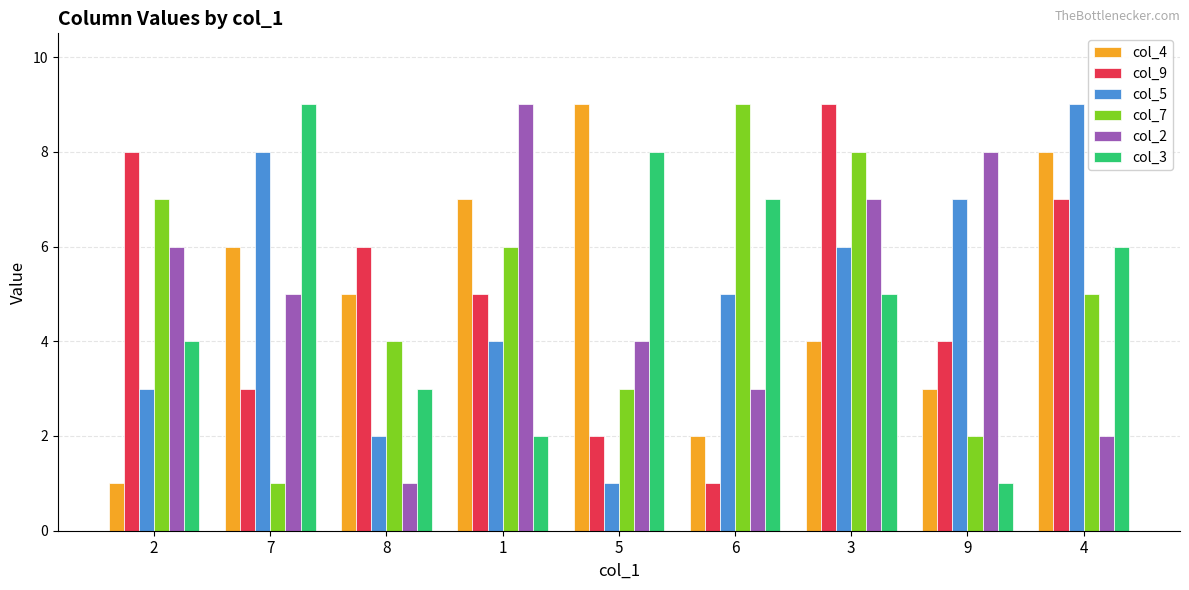

What is the label of the 6th bar from the right?

1